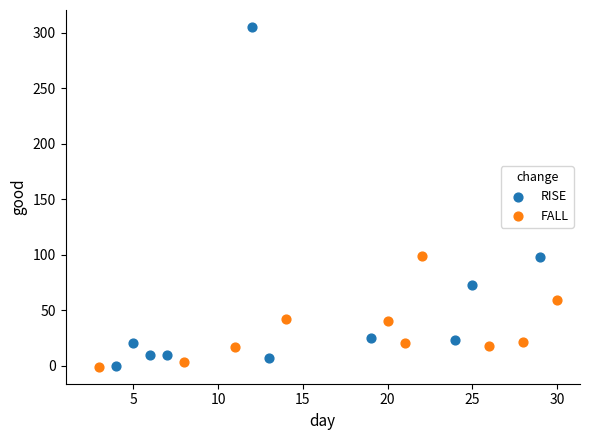

Which series reaches the maximum Y coordinate?

RISE